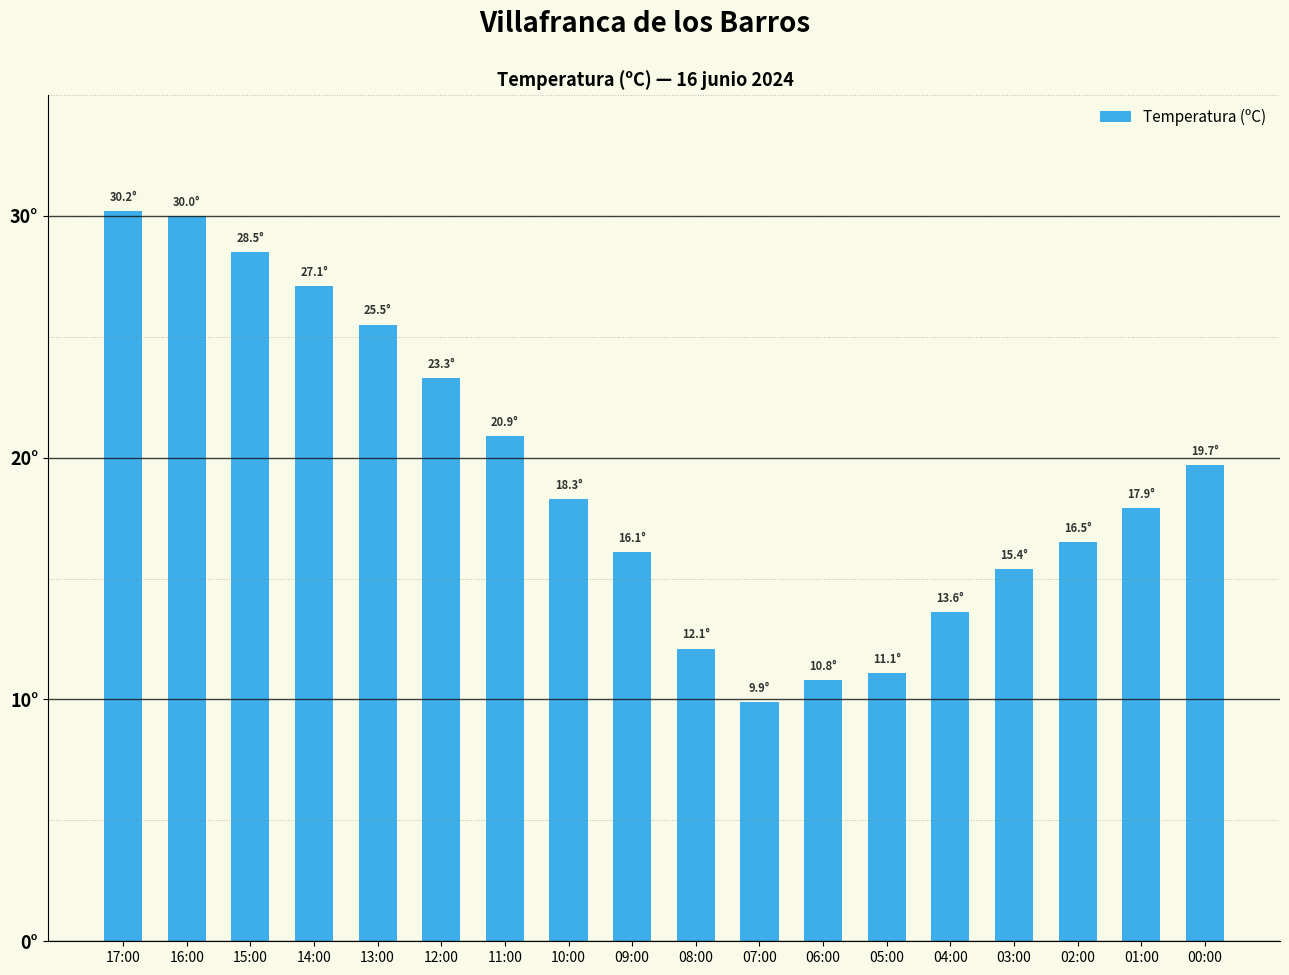

Rank the categories by value from highest to lowest.

17:00, 16:00, 15:00, 14:00, 13:00, 12:00, 11:00, 00:00, 10:00, 01:00, 02:00, 09:00, 03:00, 04:00, 08:00, 05:00, 06:00, 07:00